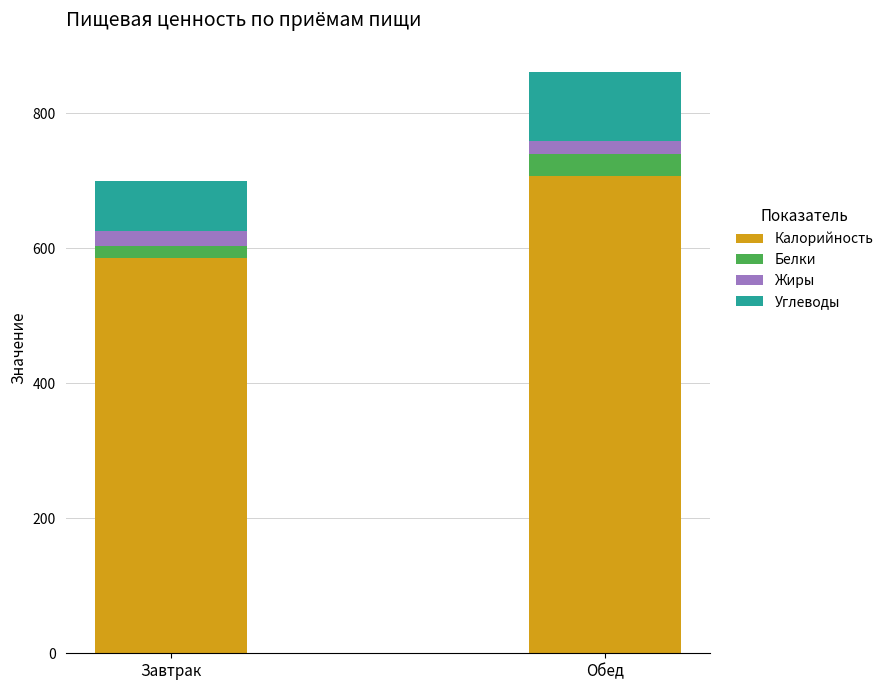

Which category has the highest value in the Калорийность series?

Обед